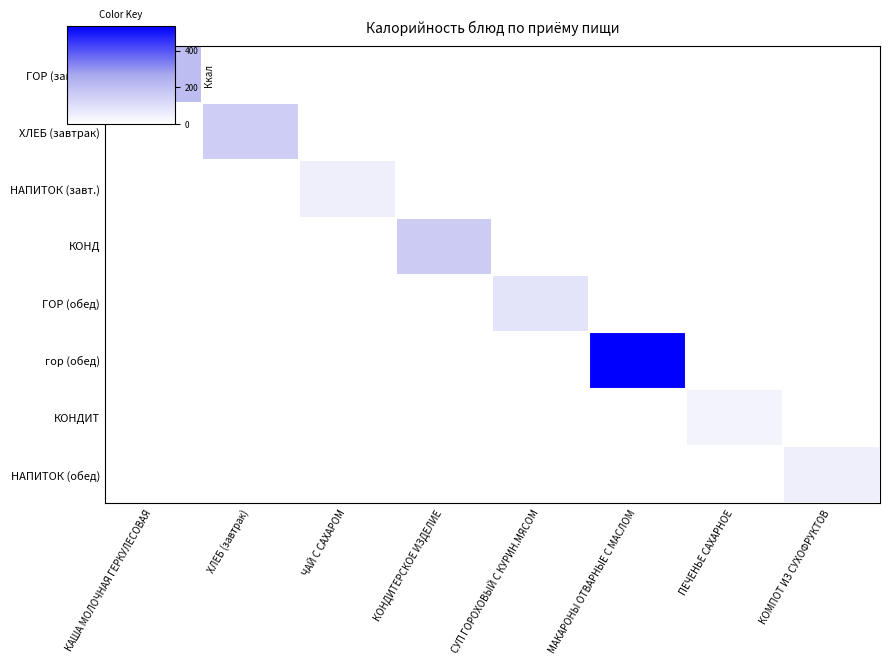

At which category does the chart reach its minimum across all series?

ХЛЕБ (завтрак)